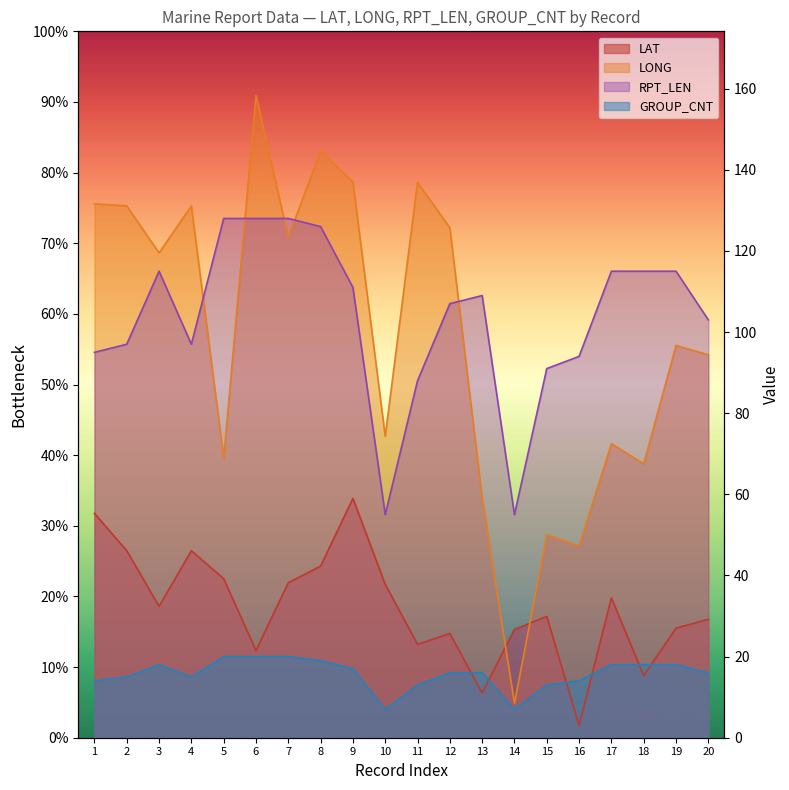

Where do GROUP_CNT and LAT first cross each other?

12 and 13